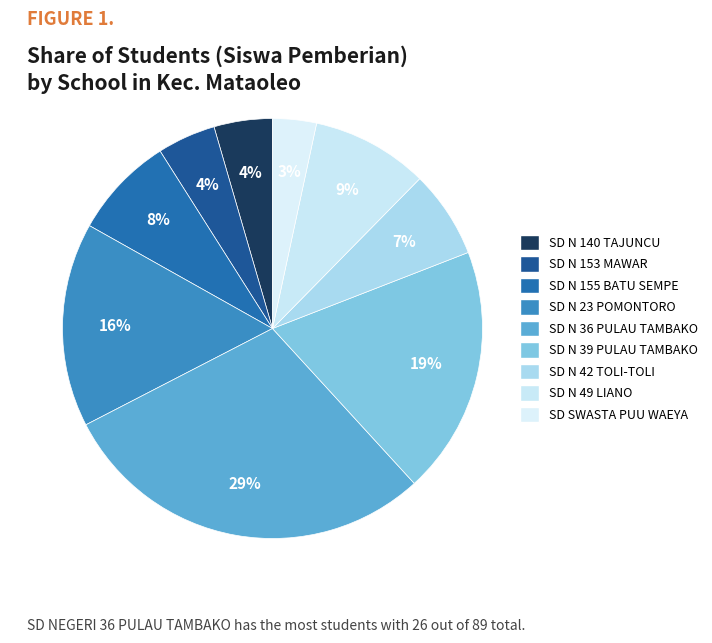

What is the largest slice in the pie chart?

SD NEGERI 36 PULAU TAMBAKO